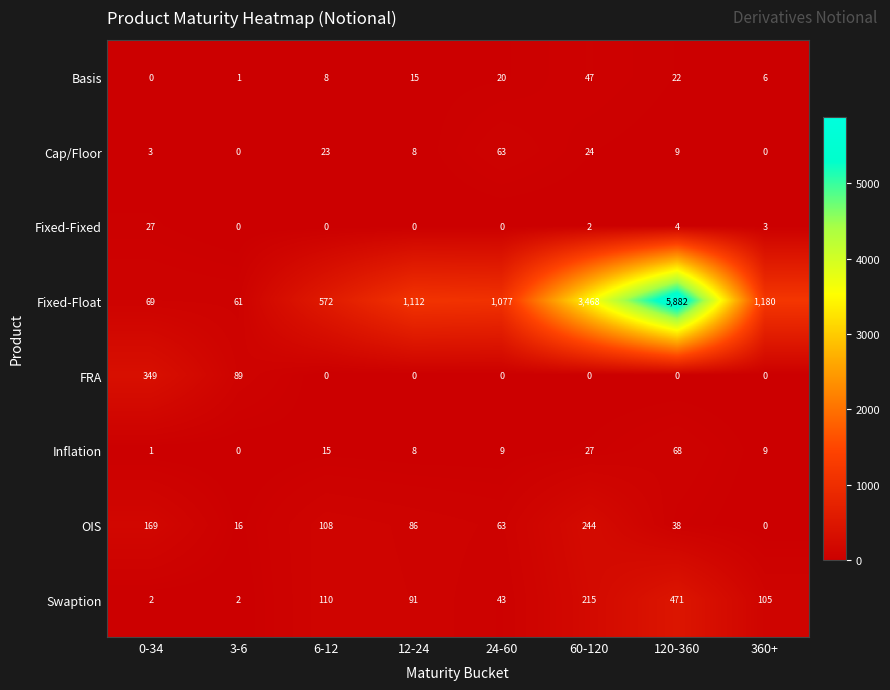

The FRA series shows 0 at 60-120. True or false?

True